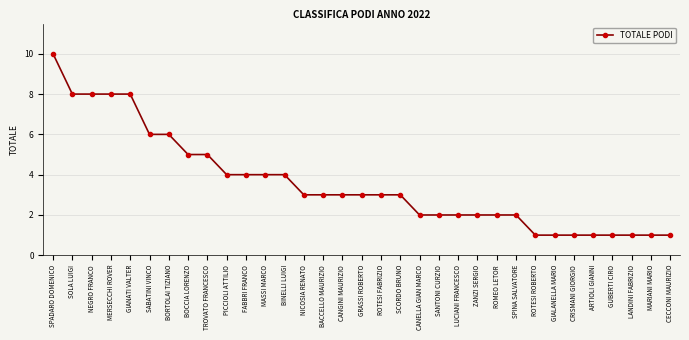

What is the label of the 24th point from the right?

PICCIOLI ATTILIO